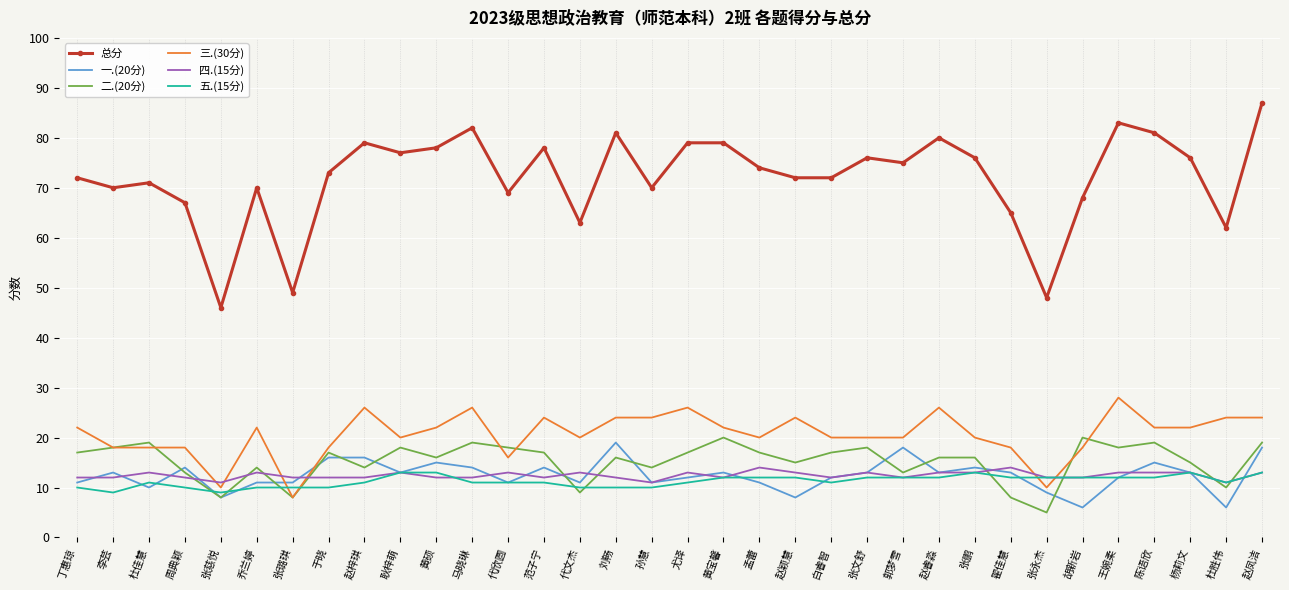

What position from the right is 于晓?

27